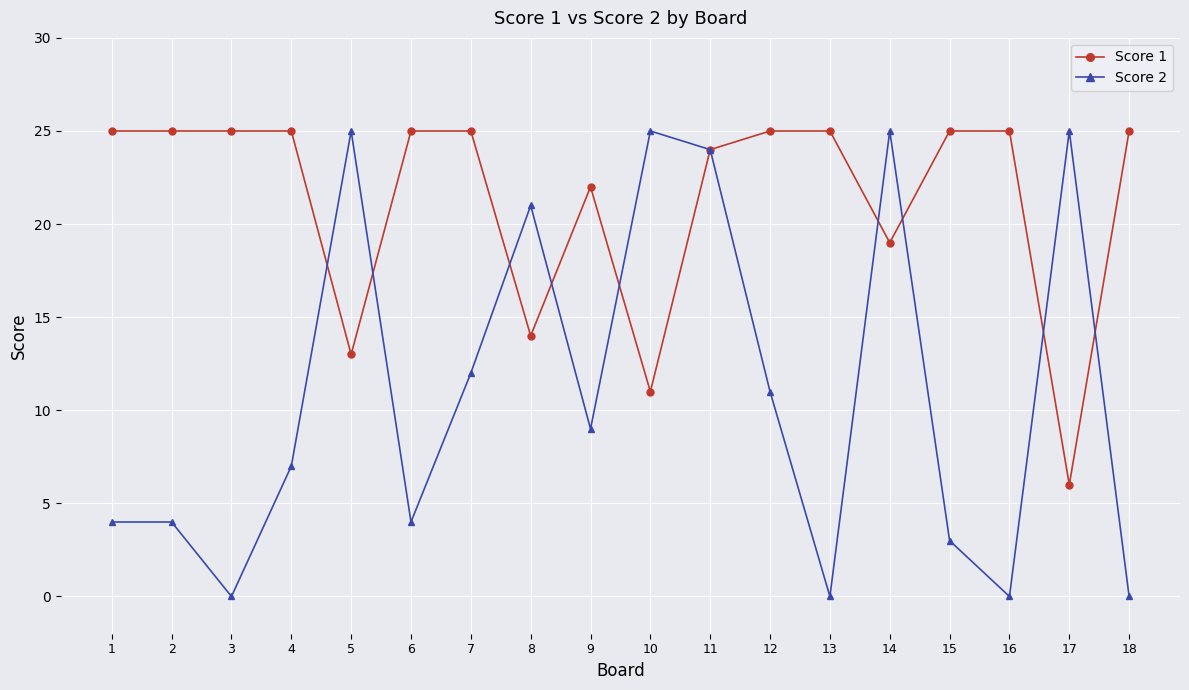

Rank the series at 5 from lowest to highest value.

Score 1, Score 2